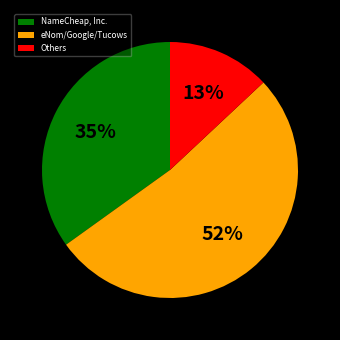

What is the smallest slice in the pie chart?

Others